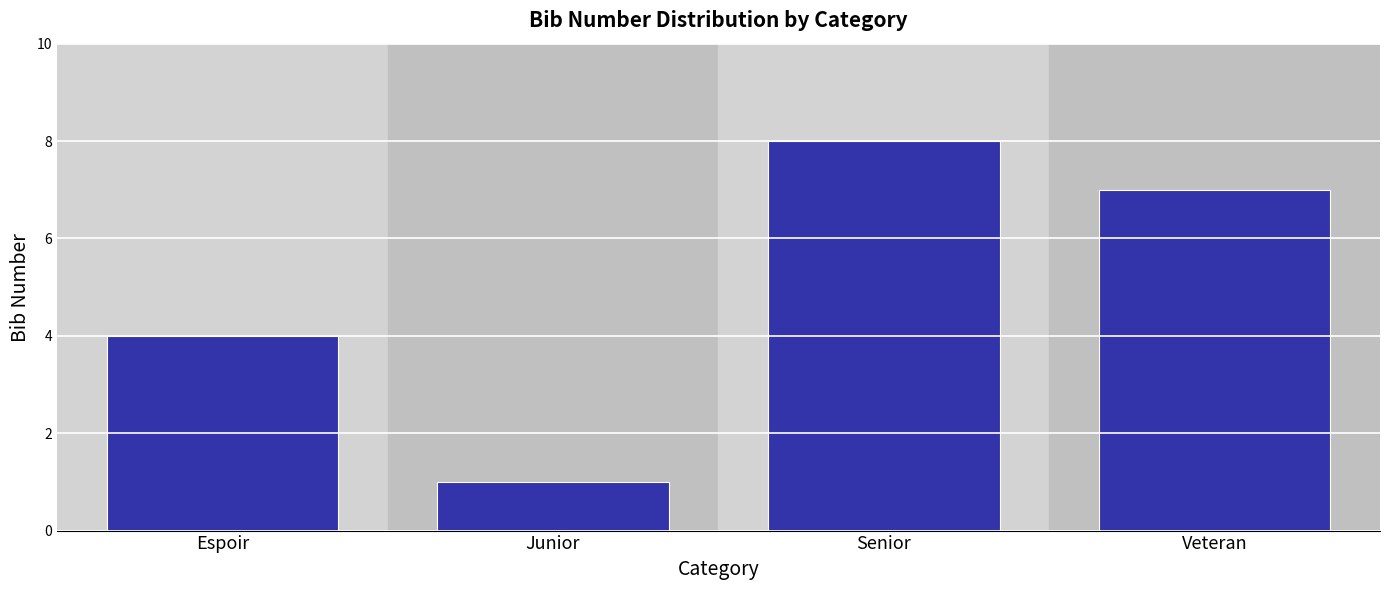

Reading left to right, transcribe all the data shown in this chart.

Espoir=4	Junior=1	Senior=8	Veteran=7